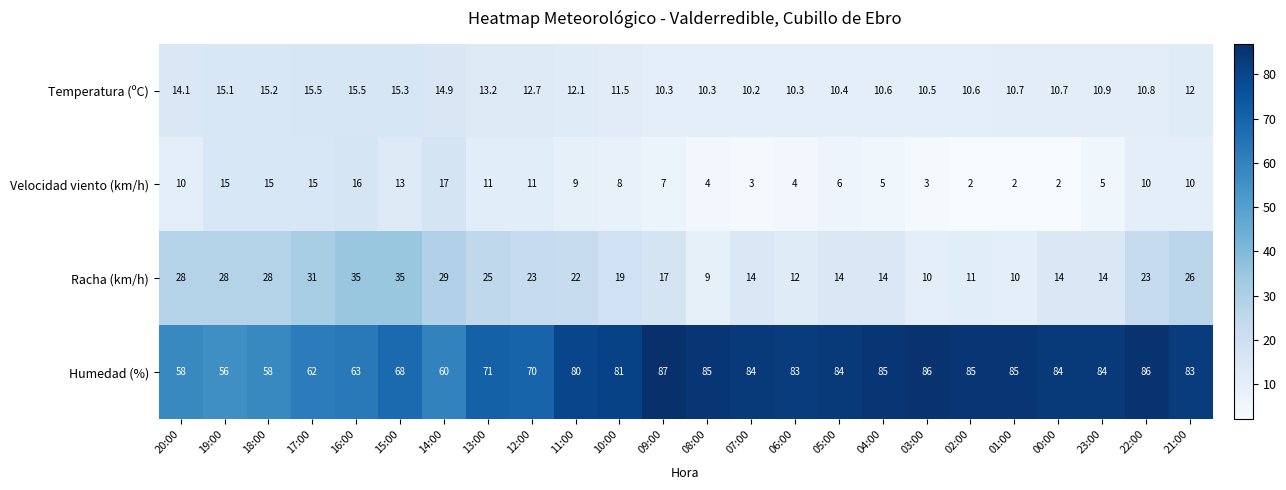

At 08:00, list the series in order from smallest to largest.

Velocidad viento (km/h), Racha (km/h), Temperatura (ºC), Humedad (%)